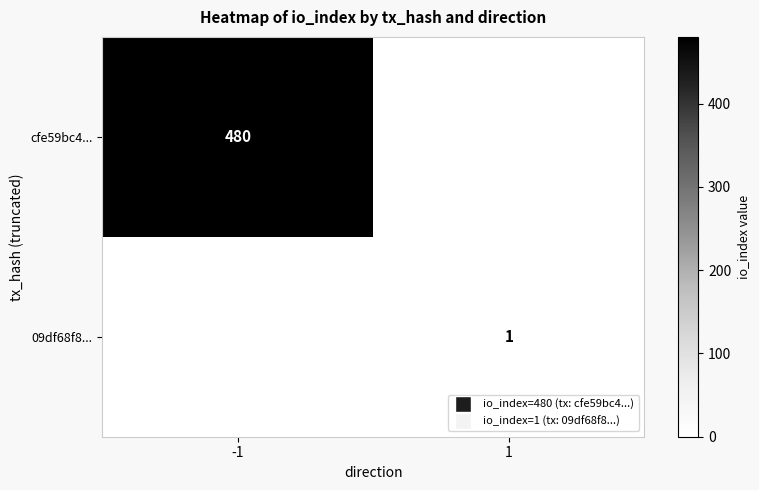

Is it true that 09df68f8... equals 2 at 1?

False